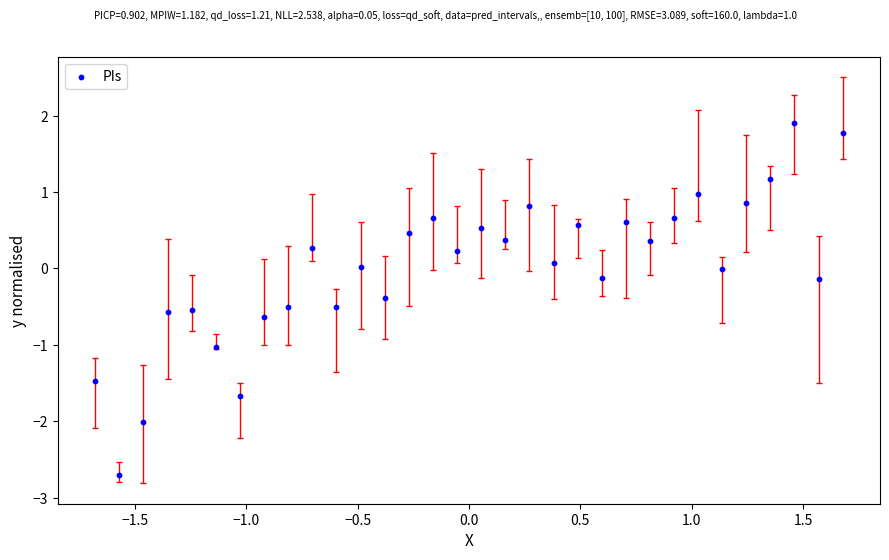

What is the range of X values (max minus min)?

3.4